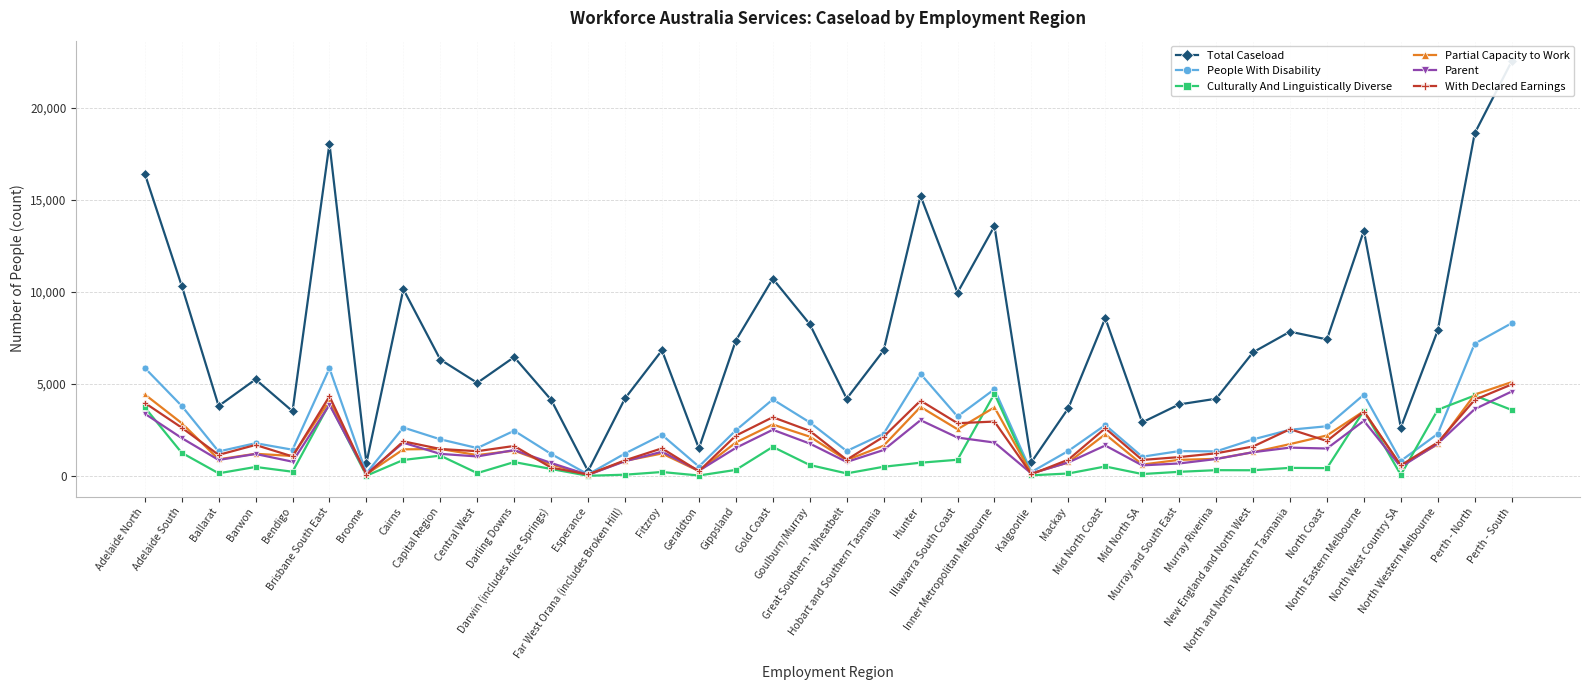

What is the spread (max minus min) of values at Hobart and Southern Tasmania?

6315